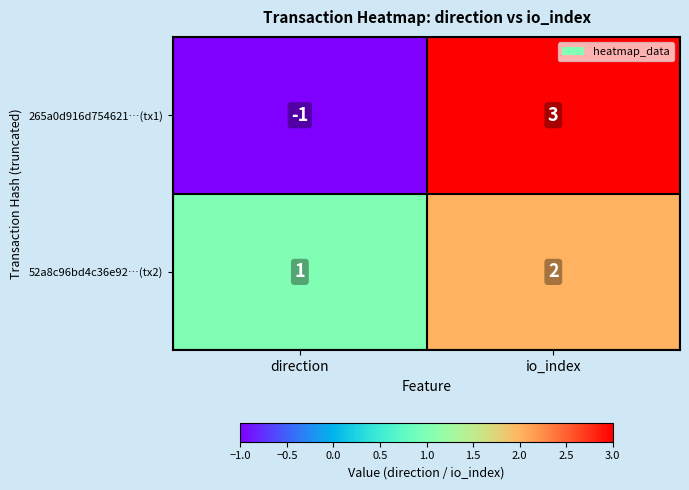

Rank the series by their average value, from lowest to highest.

265a0d916d754621…(tx1), 52a8c96bd4c36e92…(tx2)